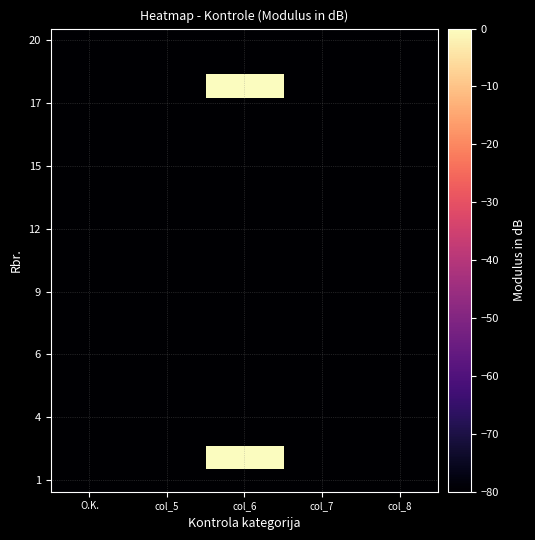

What is the spread (max minus min) of values at col_6?

80